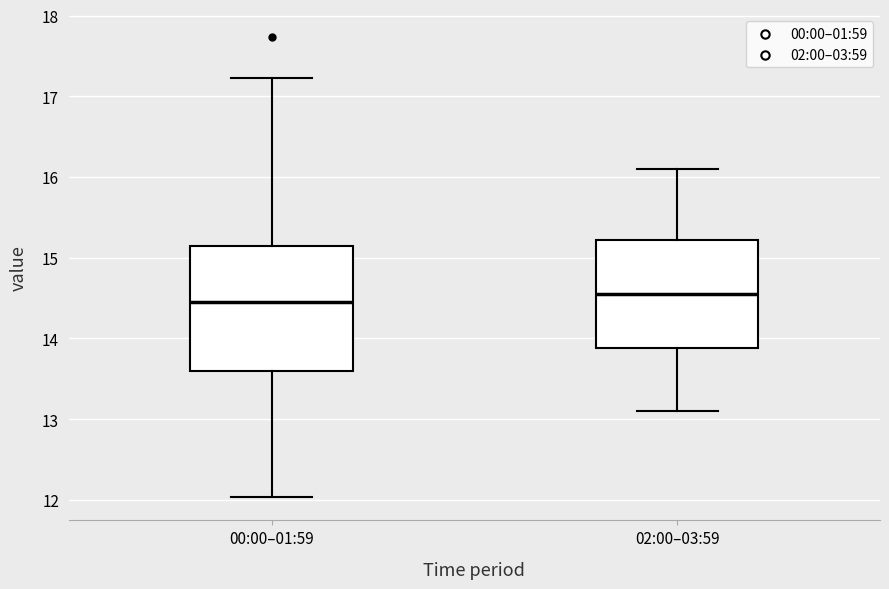

Comparing the boxes themselves (not the whiskers), which one is the tallest?

00:00–01:59